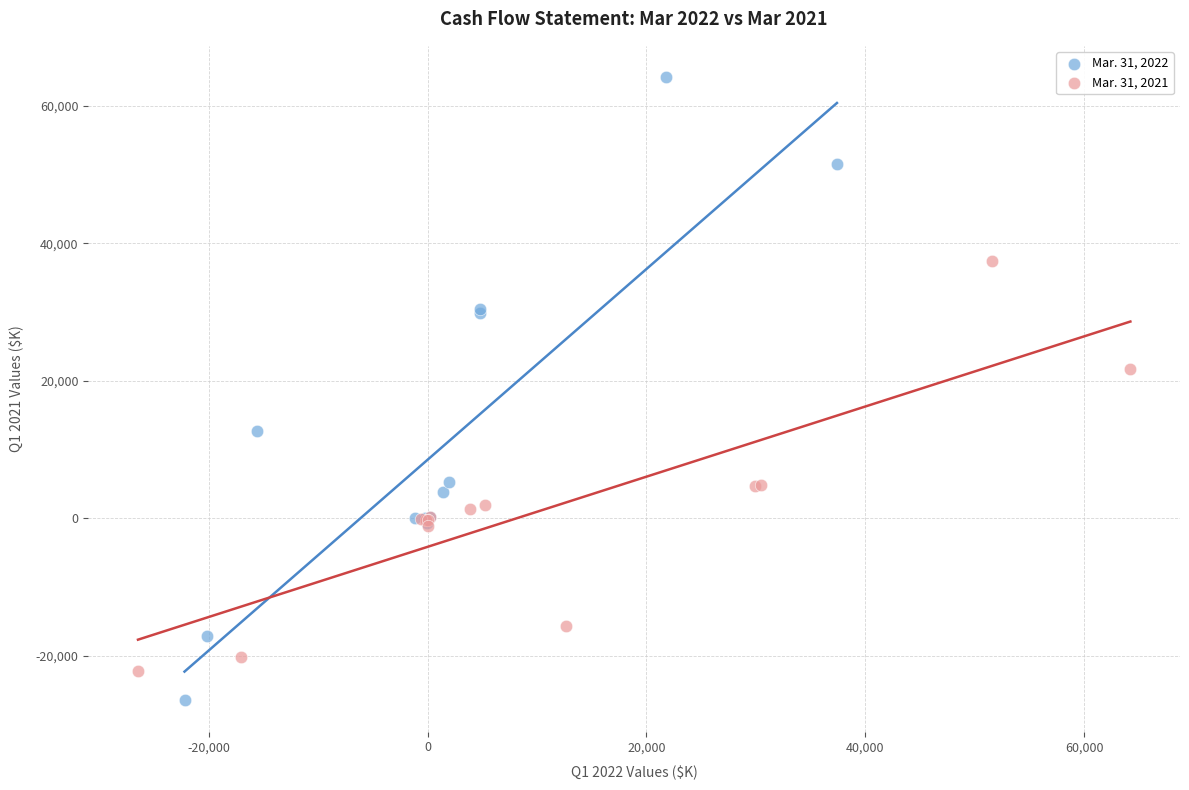

Which series has the widest spread of Y values?

Mar. 31, 2022